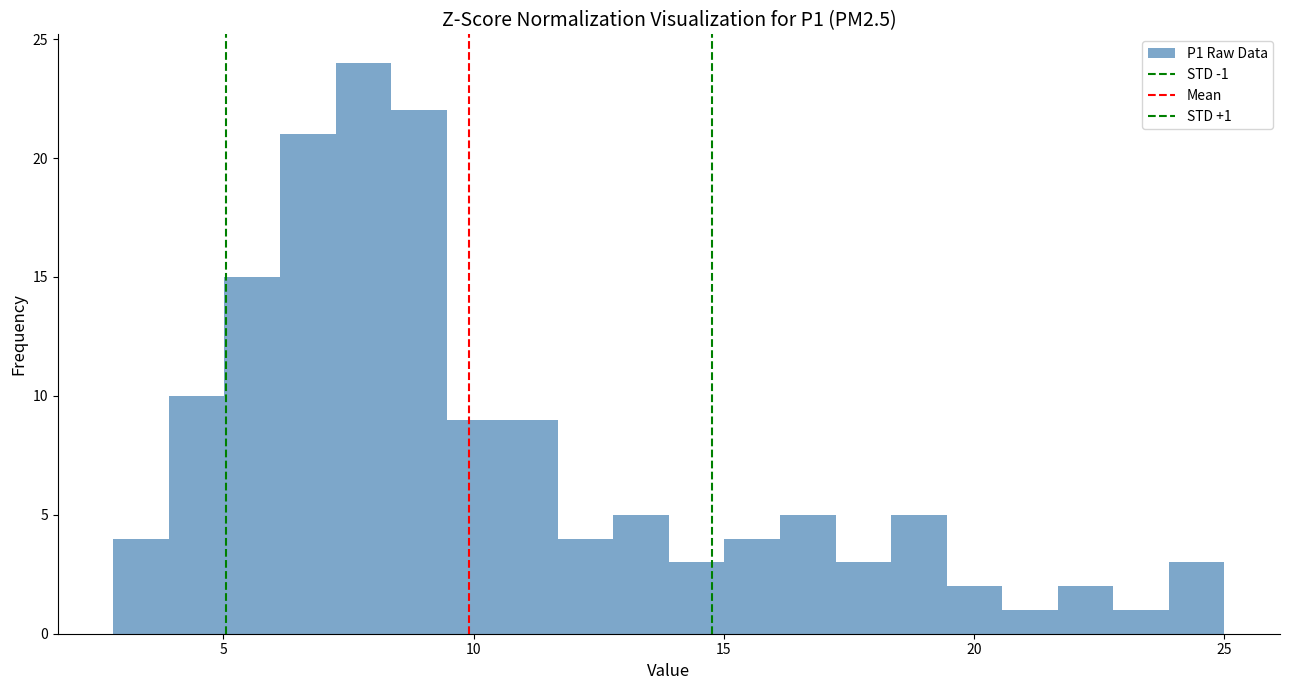

Read against the x-axis, roughly where is the centre of the tallest bar?

8.0